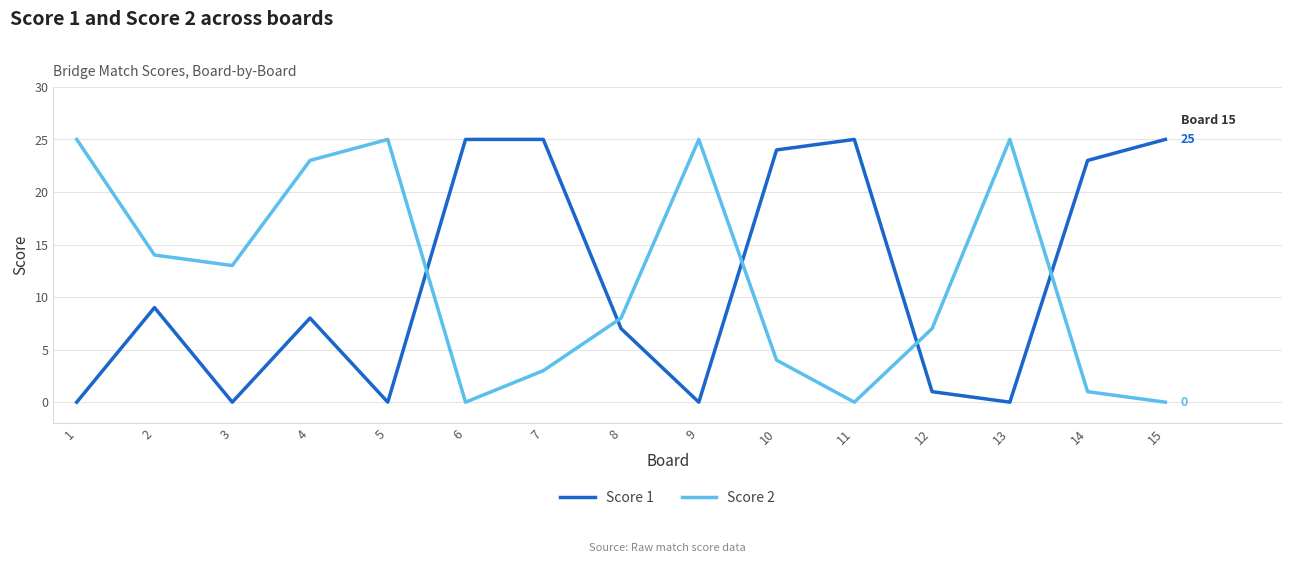

What is the maximum value shown in the chart?

25